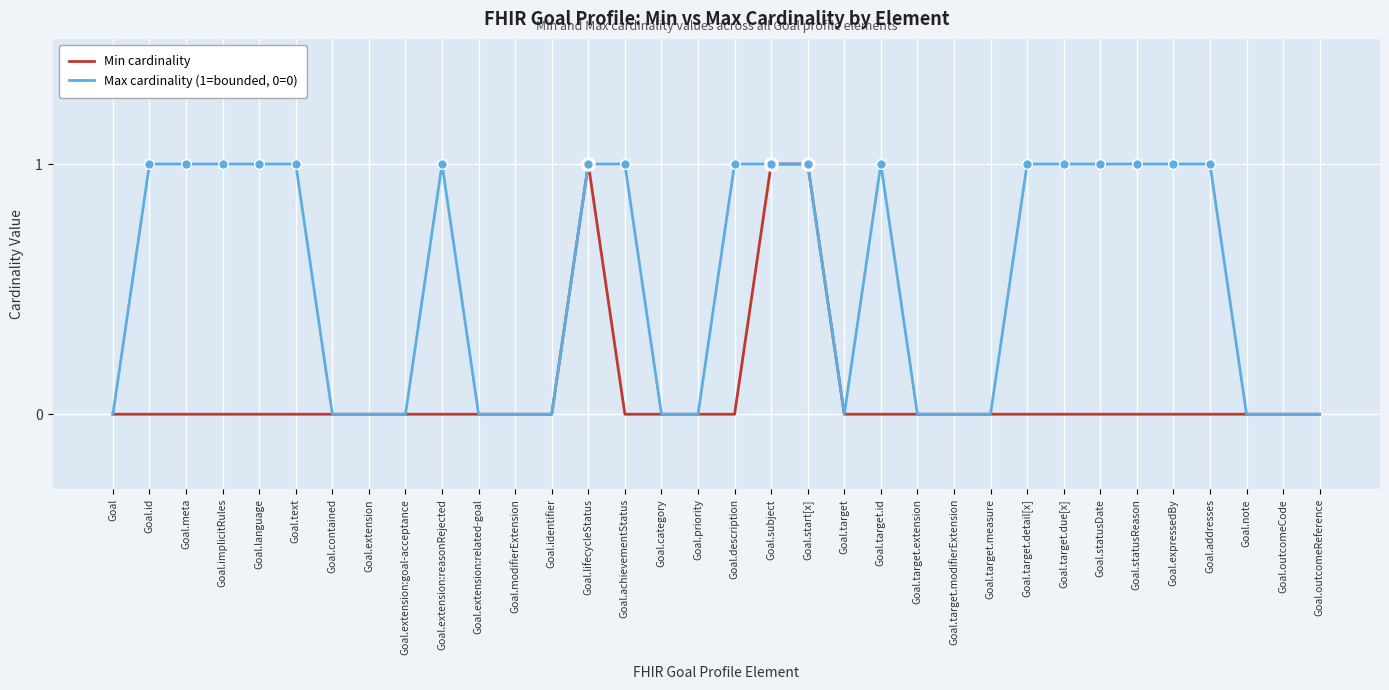

The Max cardinality (1=bounded, 0=0) series shows 2 at Goal.lifecycleStatus. True or false?

False